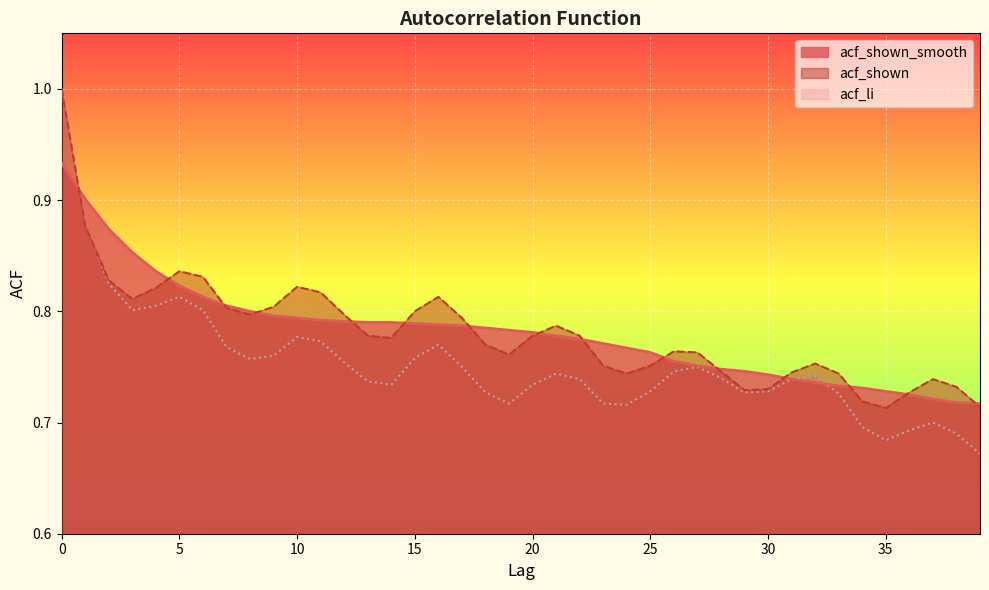

Which series changed the most between 13 and 16?

acf_shown